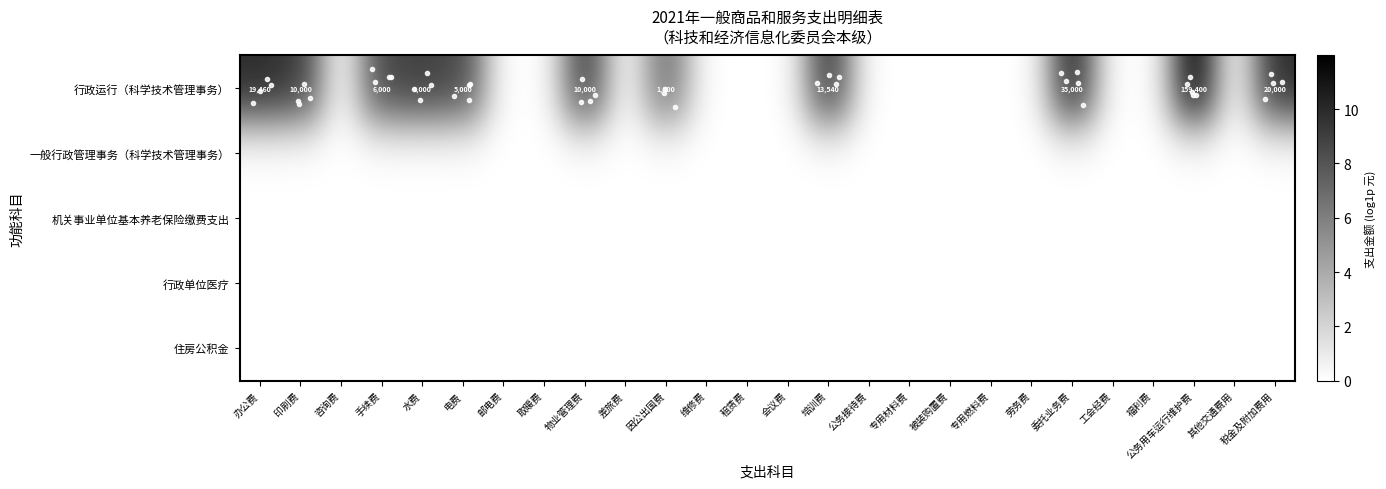

Which series changed the most between 邮电费 and 税金及附加费用?

row_0